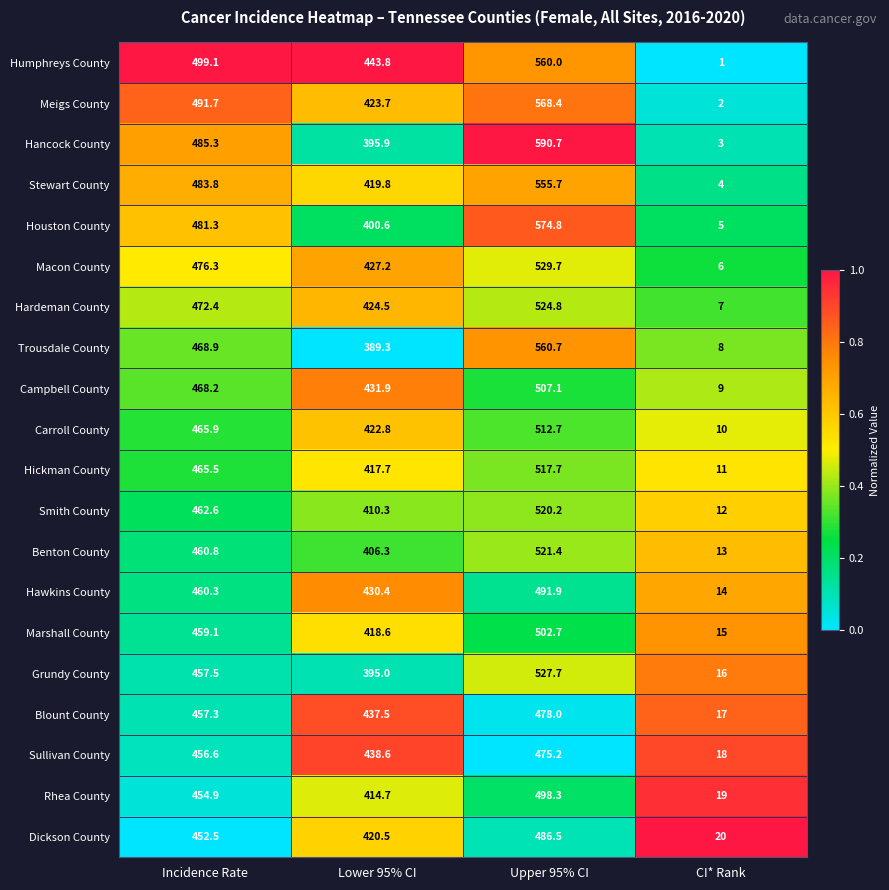

At which category is the sum across all series the highest?

Upper 95% CI